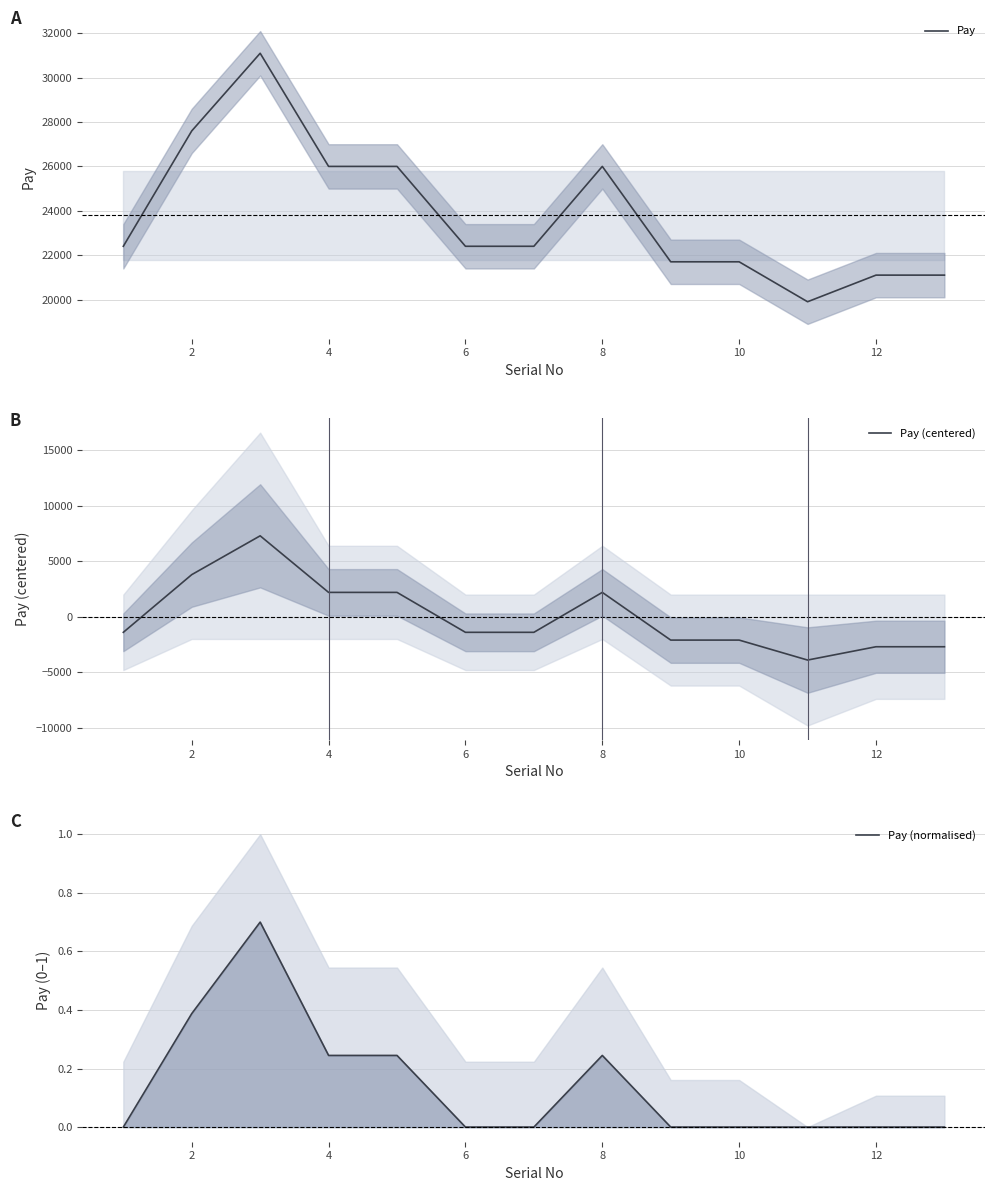

True or false: Pay (normalised) has more than 0 interior local peaks.

True